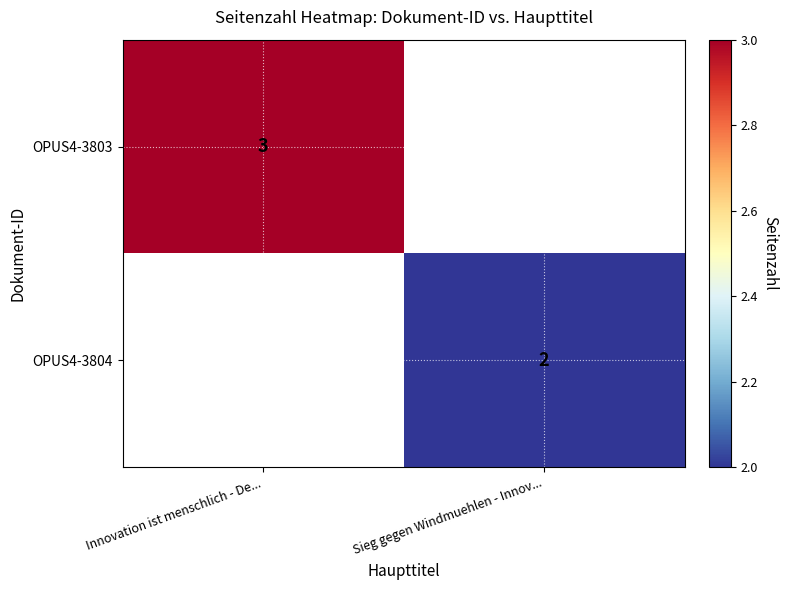

True or false: OPUS4-3803 has a value of 1 at Innovation ist menschlich - De....

False